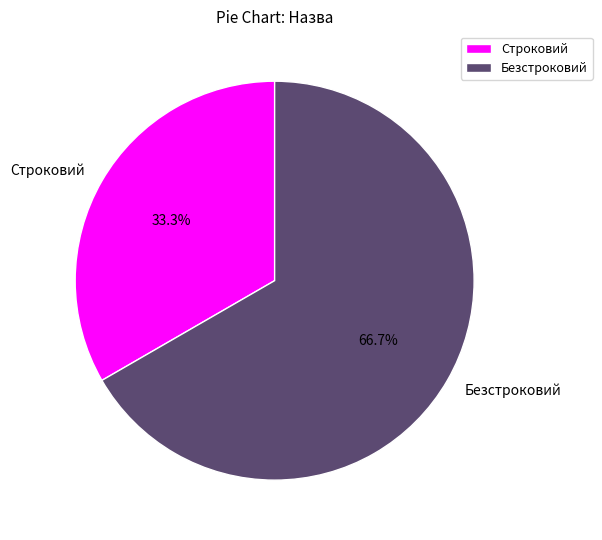

Count the number of slices in the pie.

2